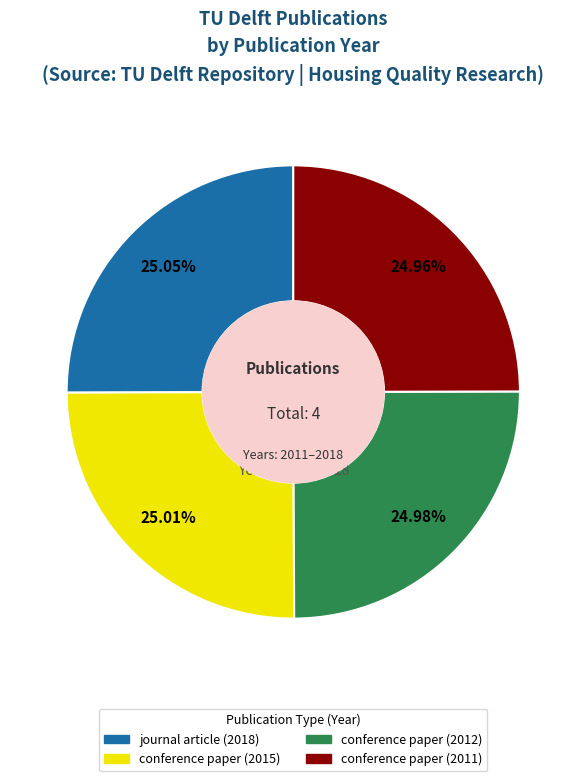

How many slices are in this pie chart?

4